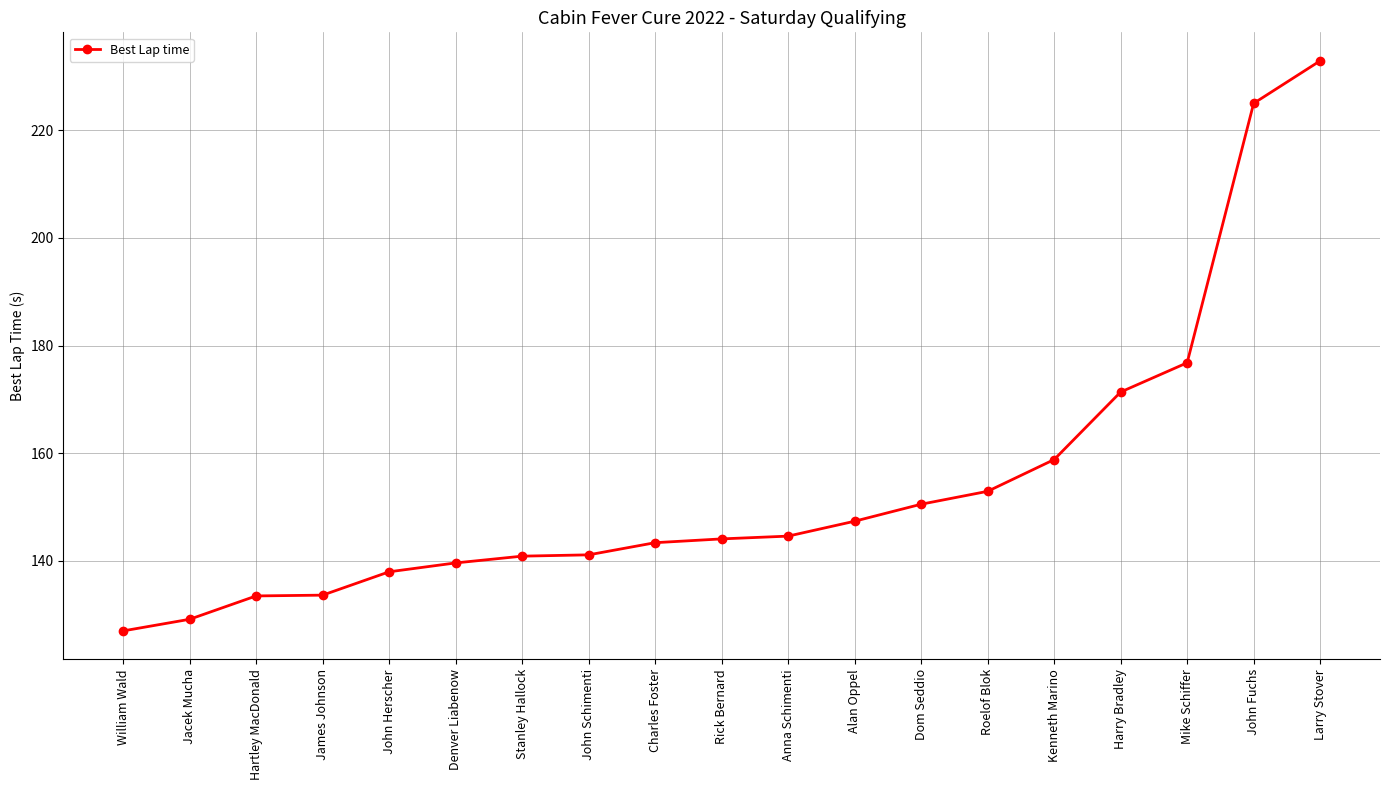

What is the label of the 5th point from the left?

John Herscher